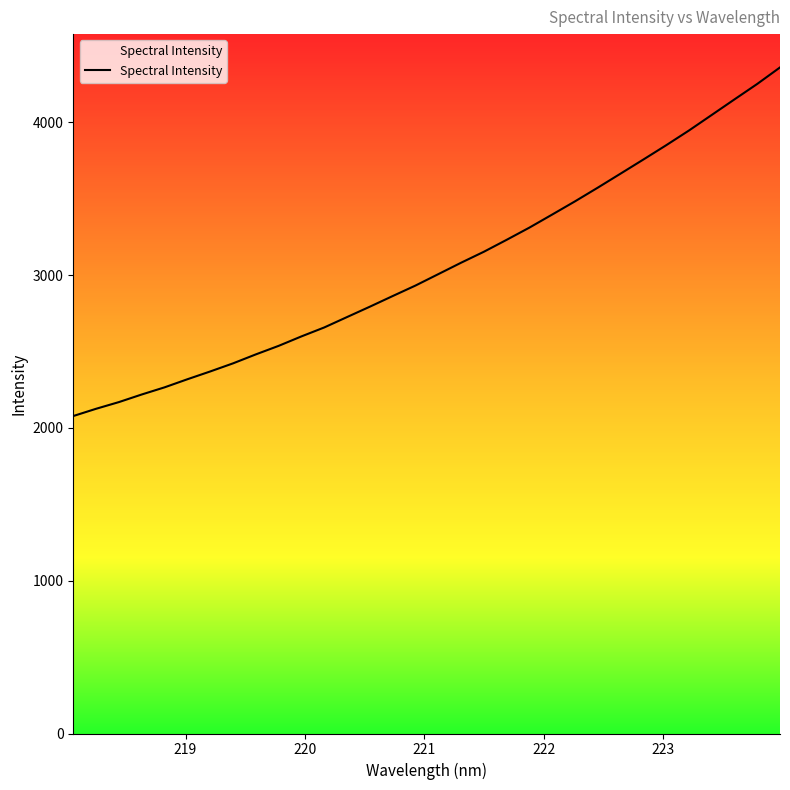

What is the smallest value displayed?

2078.0